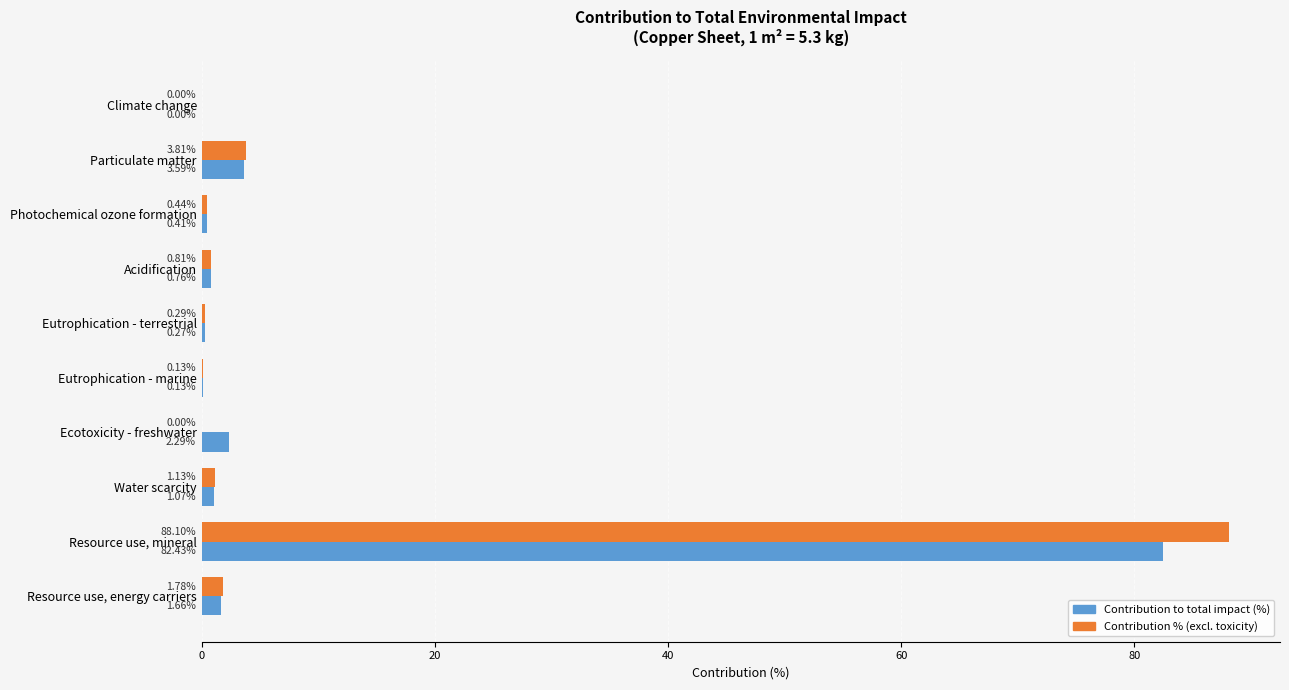

What is the sum of all Contribution to total impact (%) values?

92.6